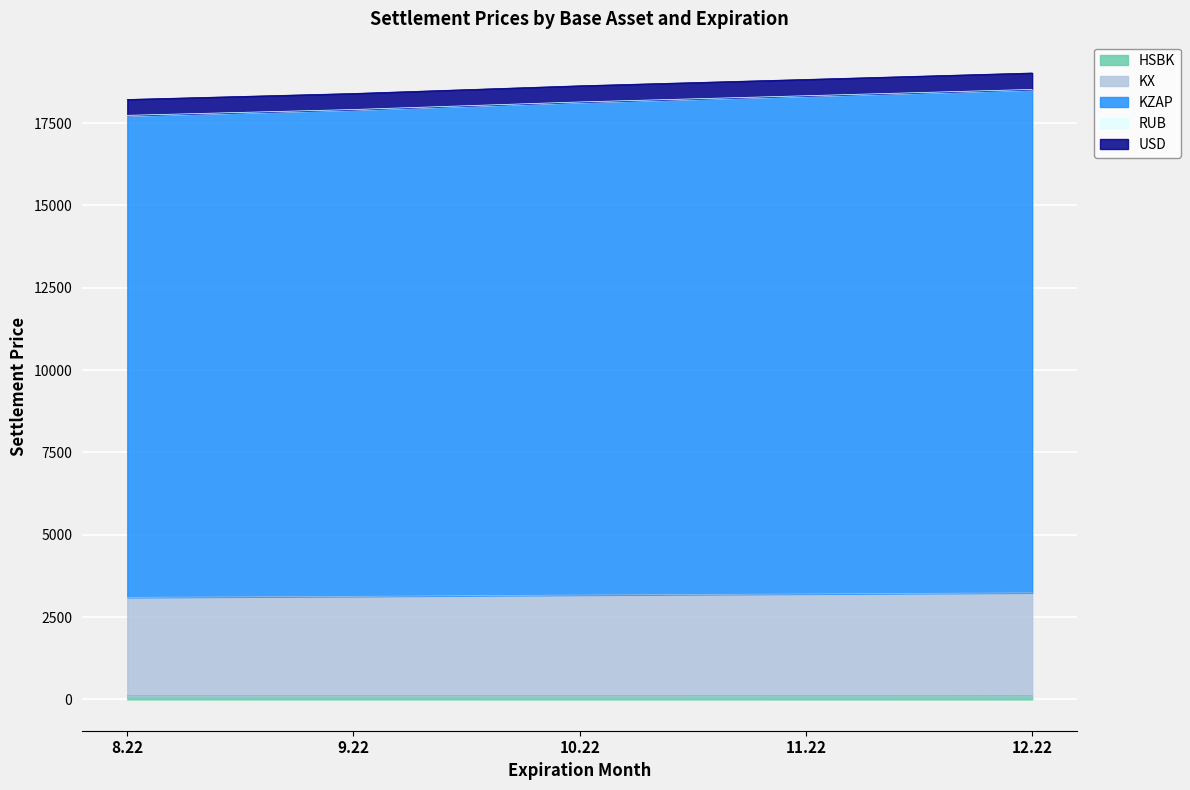

What is the minimum value shown in the chart?

112.6